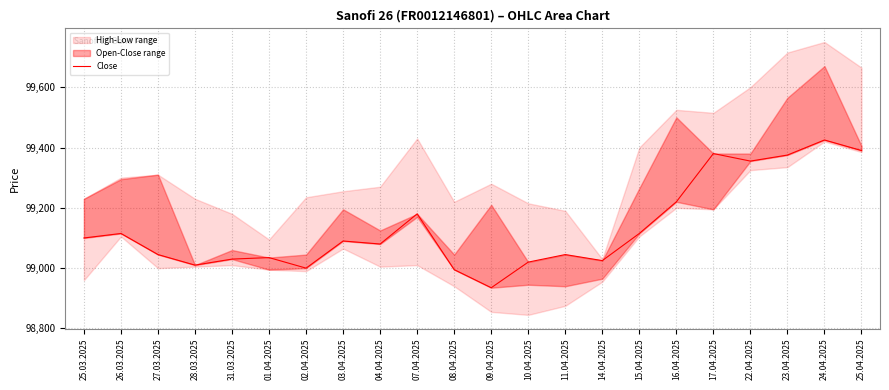

At which label is the value closest to 99180?

07.04.2025